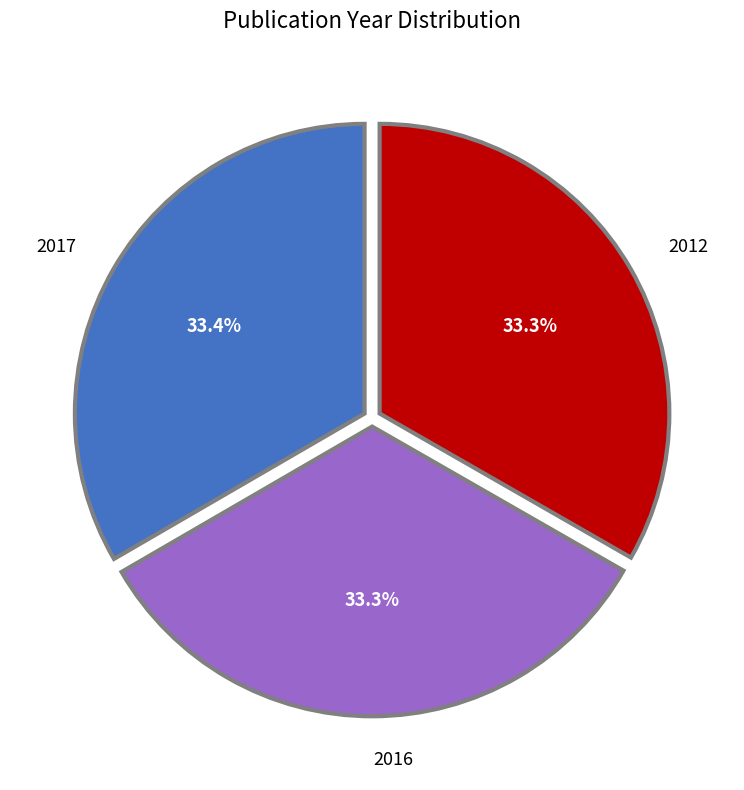

What is the ratio of the value at 2017 to the value at 2012?

1.0